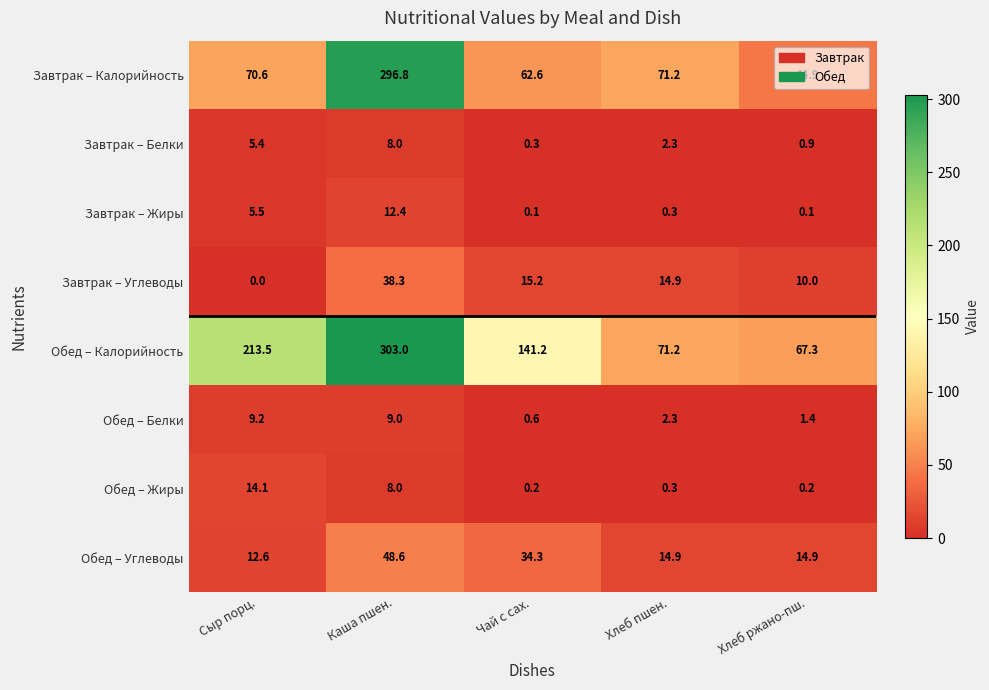

Which category has the lowest value in the Обед – Углеводы series?

Сыр порц.